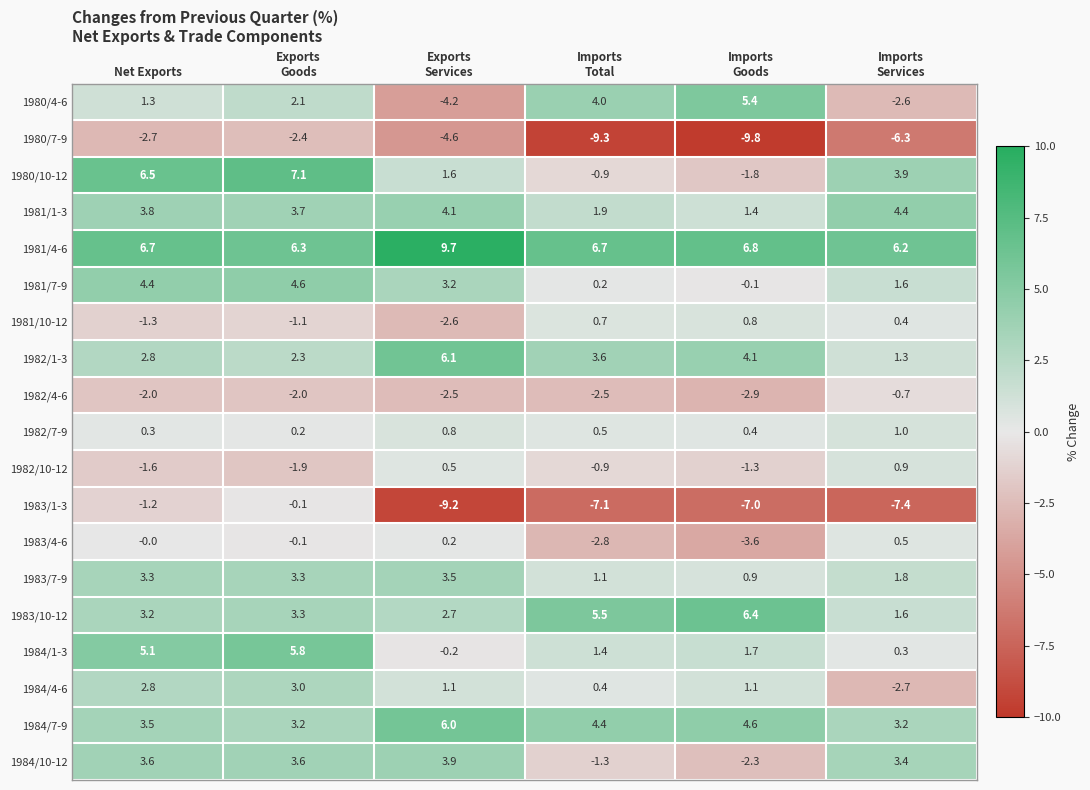

How many data points in 1981/7-9 are above 3?

3